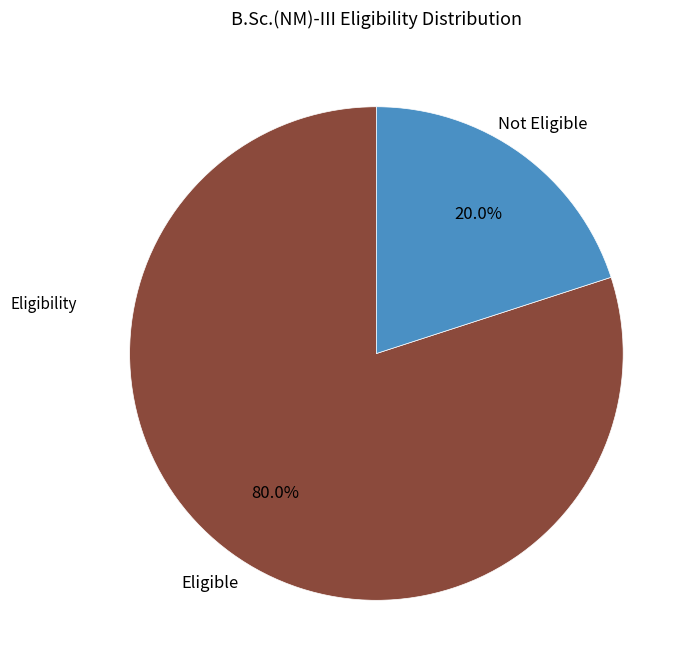

Is there a majority slice in this chart?

Yes